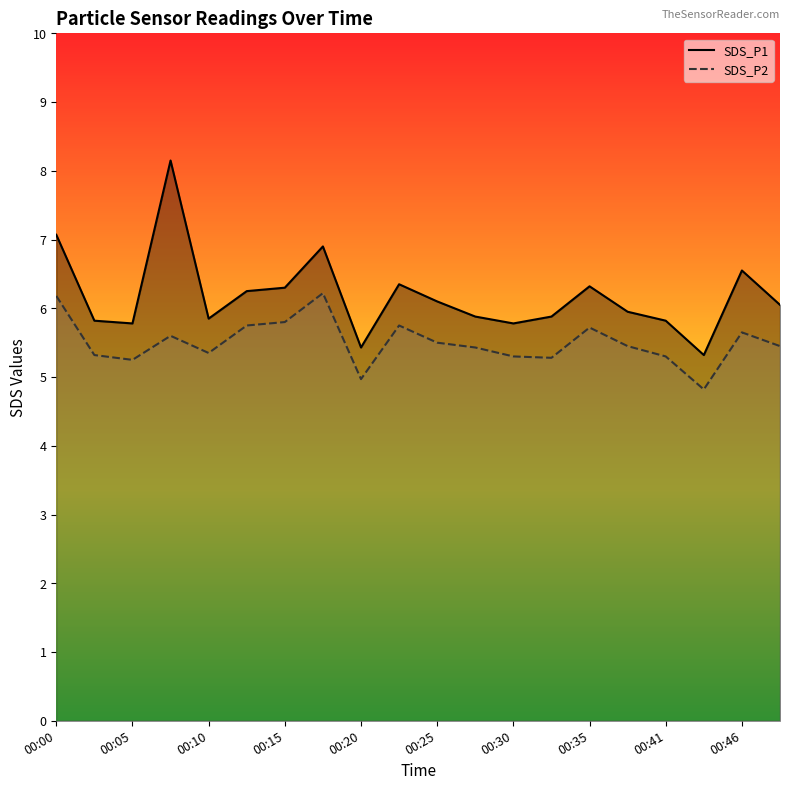

The value of SDS_P1 at 00:00 is 10.0. True or false?

False